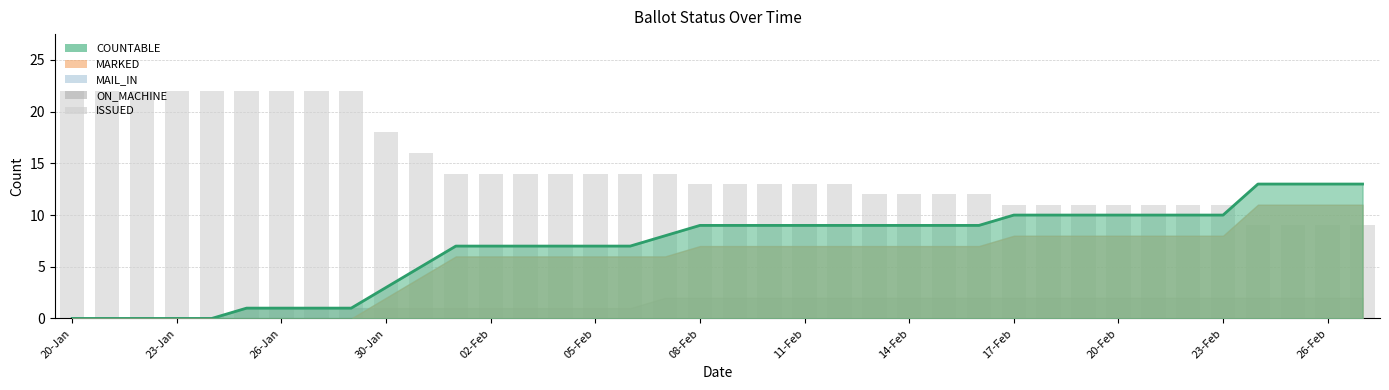

What is the label of the 12th bar from the right?

26